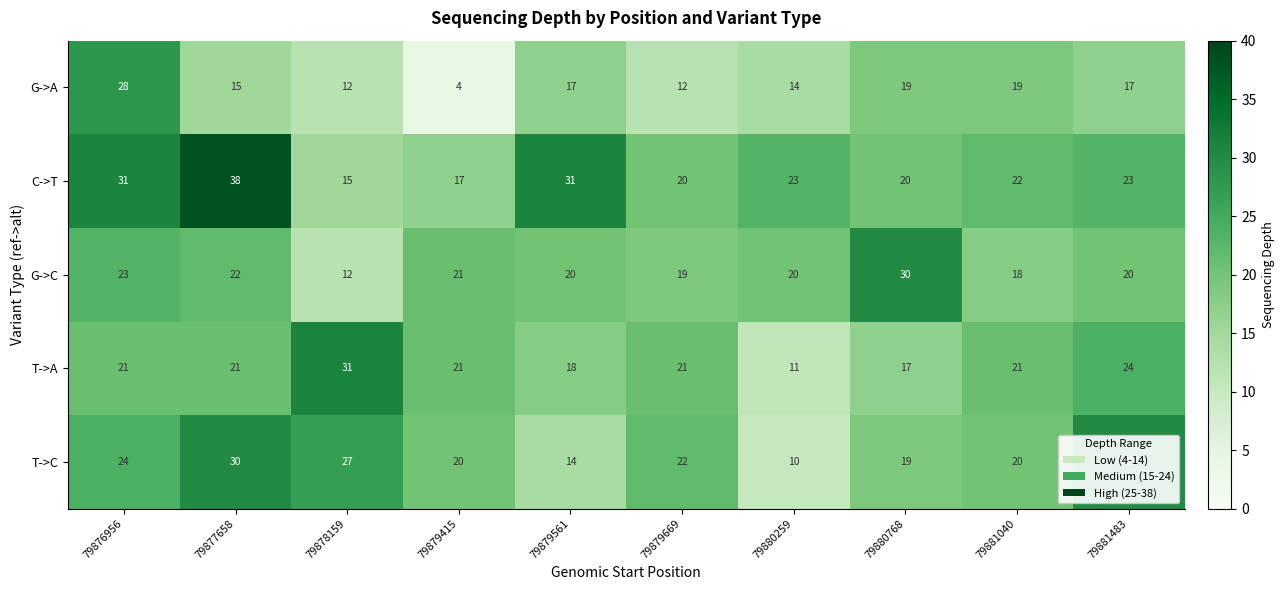

What is the sum of all C->T values?

240